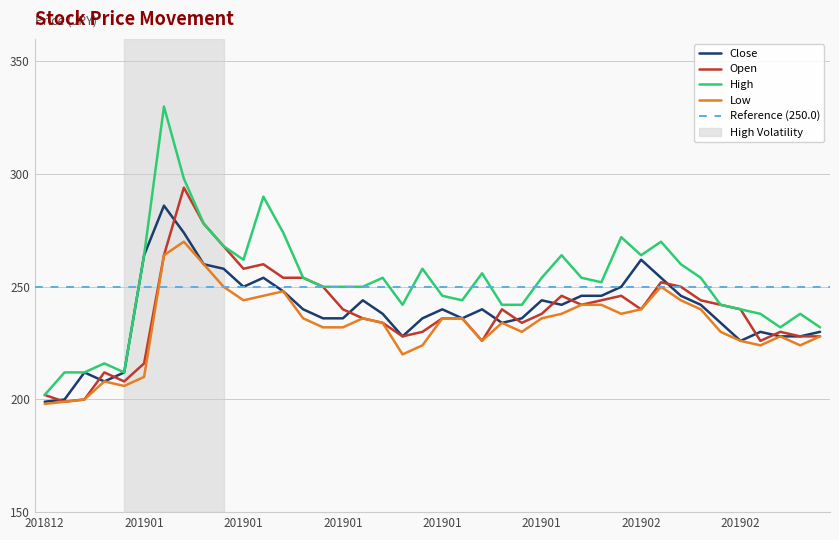

Which has a higher value, 20190107 or 20190110?

20190107